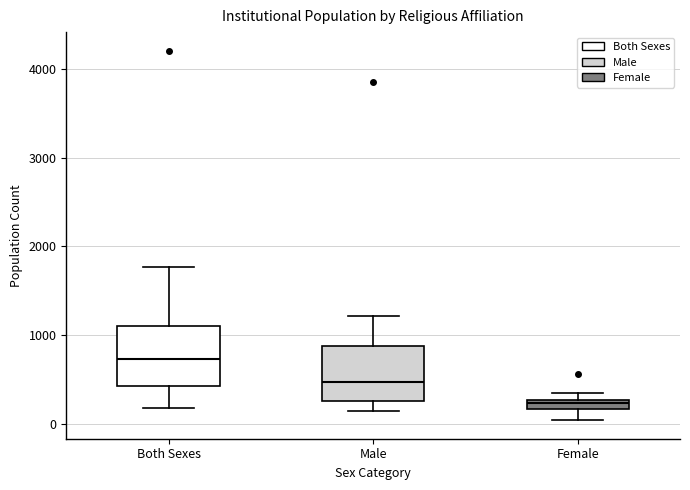

Which box has the lowest median line?

Female